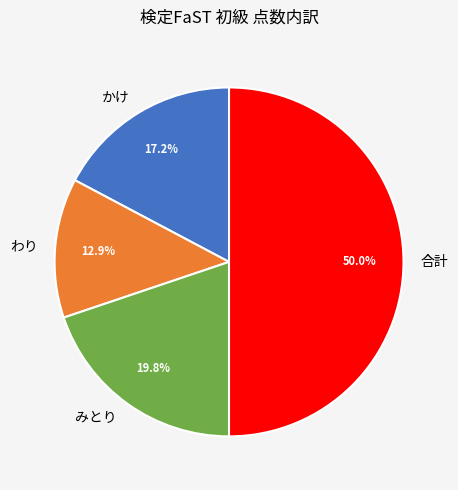

Rank the categories by value from highest to lowest.

合計, みとり, かけ, わり